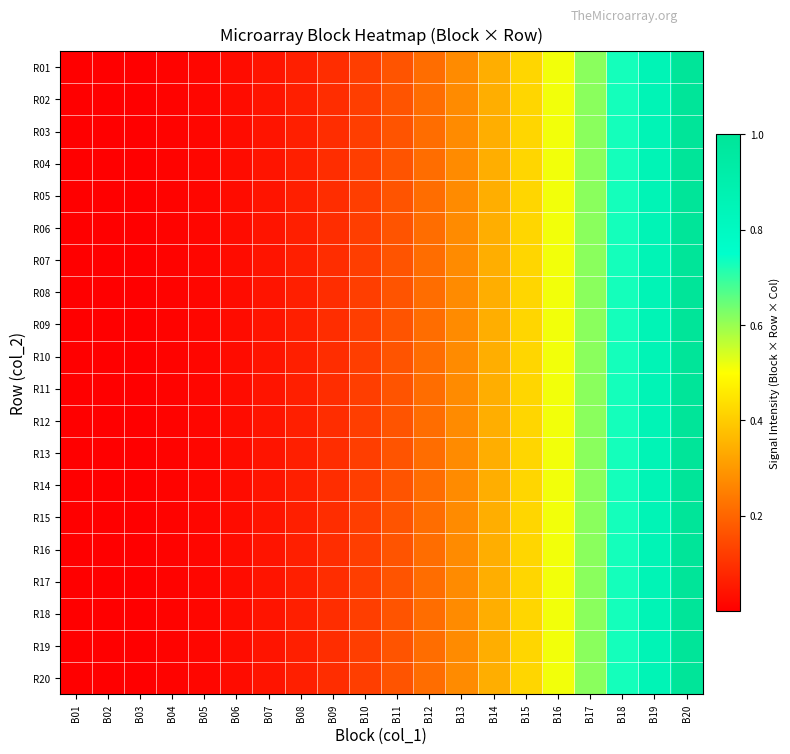

Reading right to left, list all the values displayed in this chart.

R01: B20=1.0	B19=0.9	B18=0.7	B17=0.6	B16=0.5	B15=0.4	B14=0.3	B13=0.3	B12=0.2	B11=0.2	B10=0.1	B09=0.1	B08=0.1	B07=0.0	B06=0.0	B05=0.0	B04=0.0	B03=0.0	B02=0.0	B01=0.0
R02: B20=1.0	B19=0.9	B18=0.7	B17=0.6	B16=0.5	B15=0.4	B14=0.3	B13=0.3	B12=0.2	B11=0.2	B10=0.1	B09=0.1	B08=0.1	B07=0.0	B06=0.0	B05=0.0	B04=0.0	B03=0.0	B02=0.0	B01=0.0
R03: B20=1.0	B19=0.9	B18=0.7	B17=0.6	B16=0.5	B15=0.4	B14=0.3	B13=0.3	B12=0.2	B11=0.2	B10=0.1	B09=0.1	B08=0.1	B07=0.0	B06=0.0	B05=0.0	B04=0.0	B03=0.0	B02=0.0	B01=0.0
R04: B20=1.0	B19=0.9	B18=0.7	B17=0.6	B16=0.5	B15=0.4	B14=0.3	B13=0.3	B12=0.2	B11=0.2	B10=0.1	B09=0.1	B08=0.1	B07=0.0	B06=0.0	B05=0.0	B04=0.0	B03=0.0	B02=0.0	B01=0.0
R05: B20=1.0	B19=0.9	B18=0.7	B17=0.6	B16=0.5	B15=0.4	B14=0.3	B13=0.3	B12=0.2	B11=0.2	B10=0.1	B09=0.1	B08=0.1	B07=0.0	B06=0.0	B05=0.0	B04=0.0	B03=0.0	B02=0.0	B01=0.0
R06: B20=1.0	B19=0.9	B18=0.7	B17=0.6	B16=0.5	B15=0.4	B14=0.3	B13=0.3	B12=0.2	B11=0.2	B10=0.1	B09=0.1	B08=0.1	B07=0.0	B06=0.0	B05=0.0	B04=0.0	B03=0.0	B02=0.0	B01=0.0
R07: B20=1.0	B19=0.9	B18=0.7	B17=0.6	B16=0.5	B15=0.4	B14=0.3	B13=0.3	B12=0.2	B11=0.2	B10=0.1	B09=0.1	B08=0.1	B07=0.0	B06=0.0	B05=0.0	B04=0.0	B03=0.0	B02=0.0	B01=0.0
R08: B20=1.0	B19=0.9	B18=0.7	B17=0.6	B16=0.5	B15=0.4	B14=0.3	B13=0.3	B12=0.2	B11=0.2	B10=0.1	B09=0.1	B08=0.1	B07=0.0	B06=0.0	B05=0.0	B04=0.0	B03=0.0	B02=0.0	B01=0.0
R09: B20=1.0	B19=0.9	B18=0.7	B17=0.6	B16=0.5	B15=0.4	B14=0.3	B13=0.3	B12=0.2	B11=0.2	B10=0.1	B09=0.1	B08=0.1	B07=0.0	B06=0.0	B05=0.0	B04=0.0	B03=0.0	B02=0.0	B01=0.0
R10: B20=1.0	B19=0.9	B18=0.7	B17=0.6	B16=0.5	B15=0.4	B14=0.3	B13=0.3	B12=0.2	B11=0.2	B10=0.1	B09=0.1	B08=0.1	B07=0.0	B06=0.0	B05=0.0	B04=0.0	B03=0.0	B02=0.0	B01=0.0
R11: B20=1.0	B19=0.9	B18=0.7	B17=0.6	B16=0.5	B15=0.4	B14=0.3	B13=0.3	B12=0.2	B11=0.2	B10=0.1	B09=0.1	B08=0.1	B07=0.0	B06=0.0	B05=0.0	B04=0.0	B03=0.0	B02=0.0	B01=0.0
R12: B20=1.0	B19=0.9	B18=0.7	B17=0.6	B16=0.5	B15=0.4	B14=0.3	B13=0.3	B12=0.2	B11=0.2	B10=0.1	B09=0.1	B08=0.1	B07=0.0	B06=0.0	B05=0.0	B04=0.0	B03=0.0	B02=0.0	B01=0.0
R13: B20=1.0	B19=0.9	B18=0.7	B17=0.6	B16=0.5	B15=0.4	B14=0.3	B13=0.3	B12=0.2	B11=0.2	B10=0.1	B09=0.1	B08=0.1	B07=0.0	B06=0.0	B05=0.0	B04=0.0	B03=0.0	B02=0.0	B01=0.0
R14: B20=1.0	B19=0.9	B18=0.7	B17=0.6	B16=0.5	B15=0.4	B14=0.3	B13=0.3	B12=0.2	B11=0.2	B10=0.1	B09=0.1	B08=0.1	B07=0.0	B06=0.0	B05=0.0	B04=0.0	B03=0.0	B02=0.0	B01=0.0
R15: B20=1.0	B19=0.9	B18=0.7	B17=0.6	B16=0.5	B15=0.4	B14=0.3	B13=0.3	B12=0.2	B11=0.2	B10=0.1	B09=0.1	B08=0.1	B07=0.0	B06=0.0	B05=0.0	B04=0.0	B03=0.0	B02=0.0	B01=0.0
R16: B20=1.0	B19=0.9	B18=0.7	B17=0.6	B16=0.5	B15=0.4	B14=0.3	B13=0.3	B12=0.2	B11=0.2	B10=0.1	B09=0.1	B08=0.1	B07=0.0	B06=0.0	B05=0.0	B04=0.0	B03=0.0	B02=0.0	B01=0.0
R17: B20=1.0	B19=0.9	B18=0.7	B17=0.6	B16=0.5	B15=0.4	B14=0.3	B13=0.3	B12=0.2	B11=0.2	B10=0.1	B09=0.1	B08=0.1	B07=0.0	B06=0.0	B05=0.0	B04=0.0	B03=0.0	B02=0.0	B01=0.0
R18: B20=1.0	B19=0.9	B18=0.7	B17=0.6	B16=0.5	B15=0.4	B14=0.3	B13=0.3	B12=0.2	B11=0.2	B10=0.1	B09=0.1	B08=0.1	B07=0.0	B06=0.0	B05=0.0	B04=0.0	B03=0.0	B02=0.0	B01=0.0
R19: B20=1.0	B19=0.9	B18=0.7	B17=0.6	B16=0.5	B15=0.4	B14=0.3	B13=0.3	B12=0.2	B11=0.2	B10=0.1	B09=0.1	B08=0.1	B07=0.0	B06=0.0	B05=0.0	B04=0.0	B03=0.0	B02=0.0	B01=0.0
R20: B20=1.0	B19=0.9	B18=0.7	B17=0.6	B16=0.5	B15=0.4	B14=0.3	B13=0.3	B12=0.2	B11=0.2	B10=0.1	B09=0.1	B08=0.1	B07=0.0	B06=0.0	B05=0.0	B04=0.0	B03=0.0	B02=0.0	B01=0.0